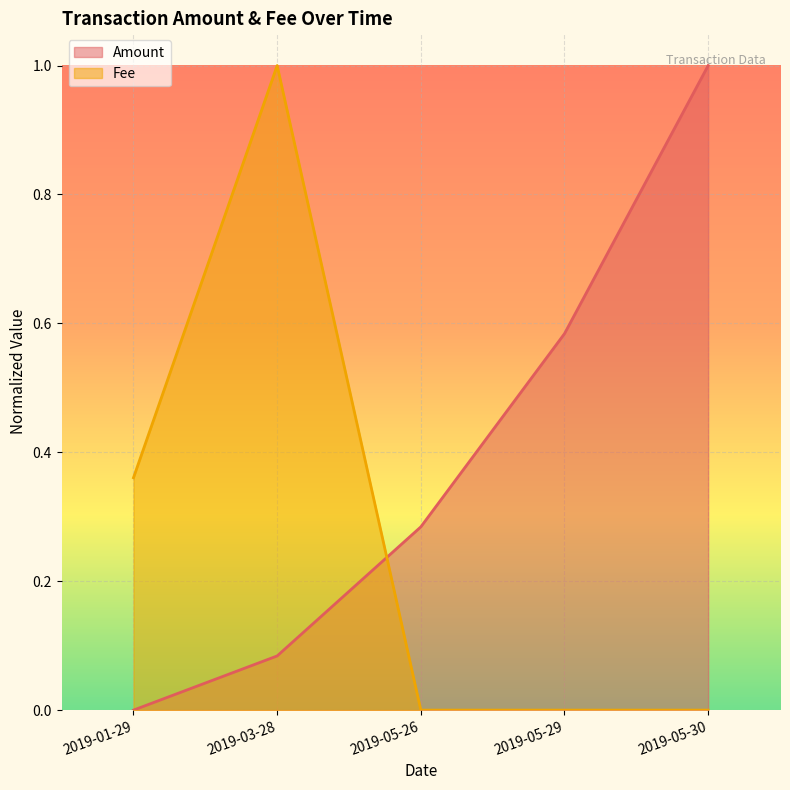

The value of Amount at 2019-05-30 is 1.0. True or false?

True